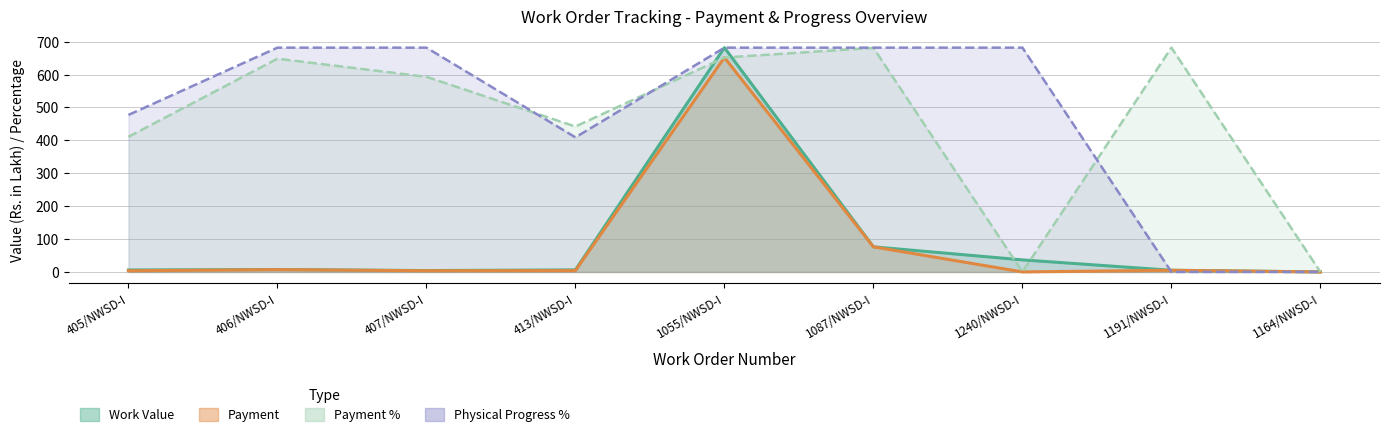

At which category is the sum across all series the highest?

1055/NWSD-I